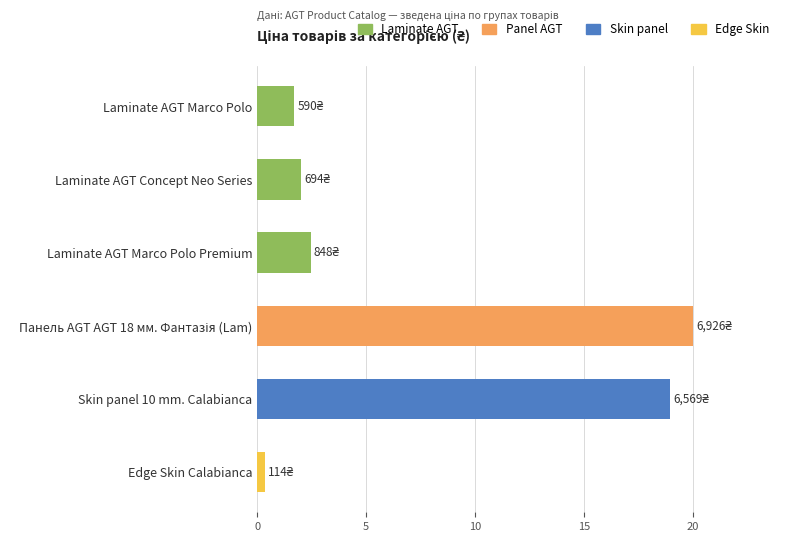

Read the value at Laminate AGT Marco Polo Premium.

2.5